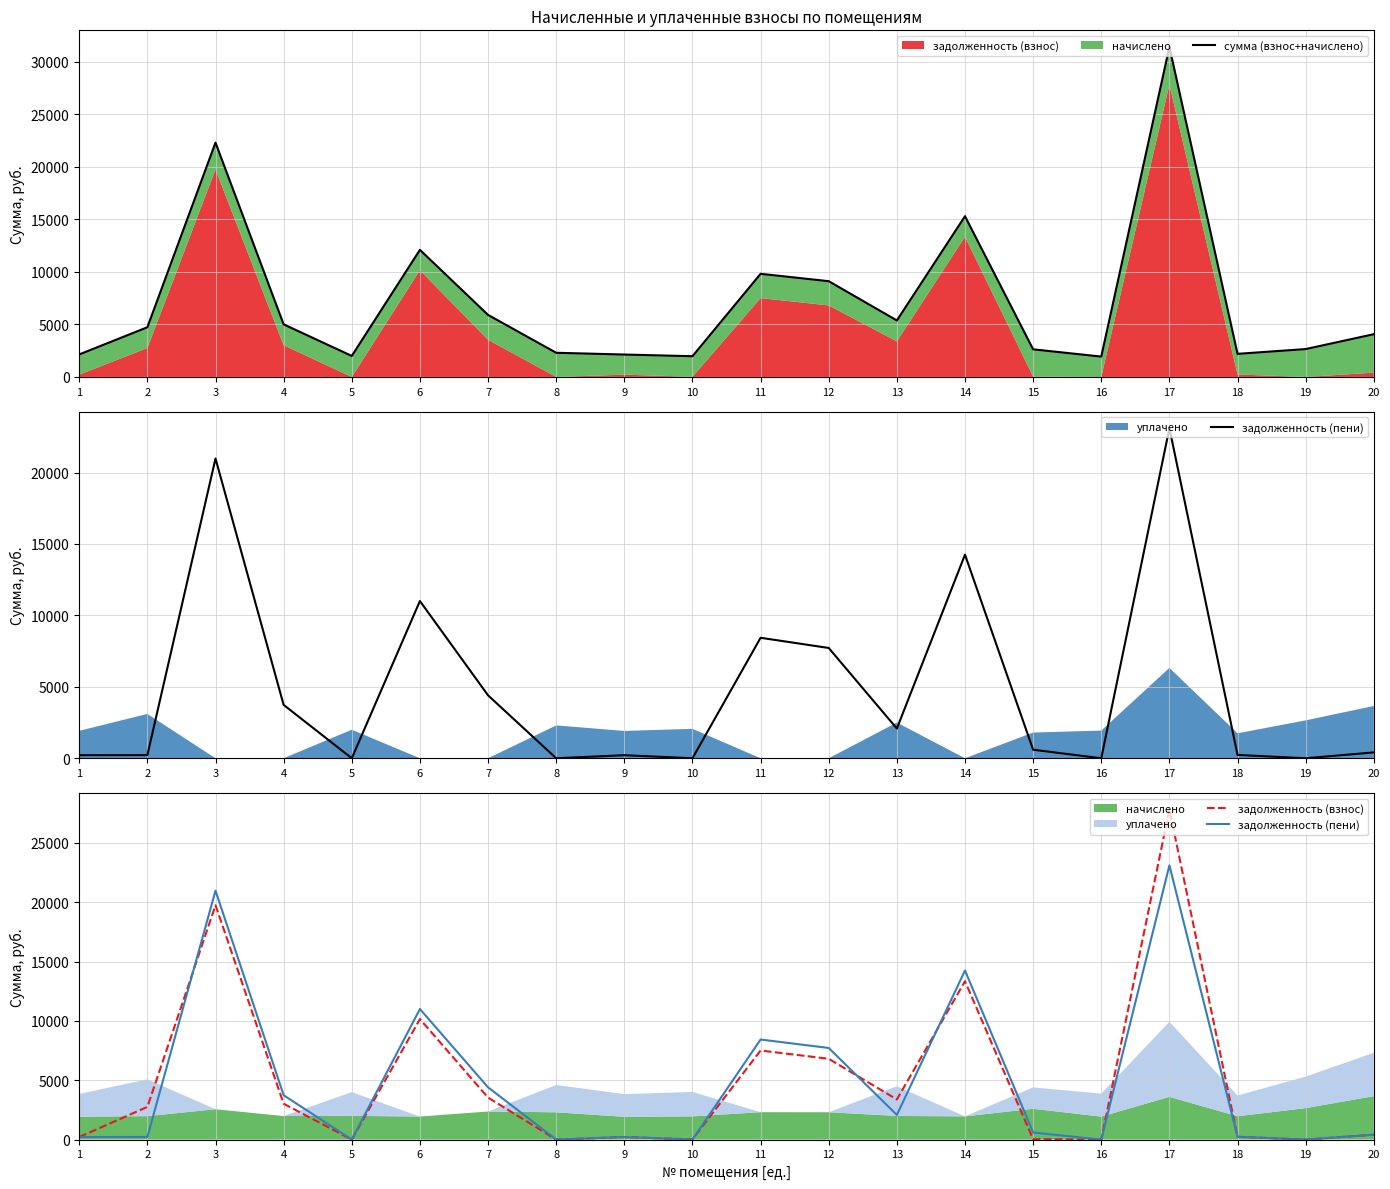

True or false: задолженность (пени) and задолженность (взнос) cross at least once.

True